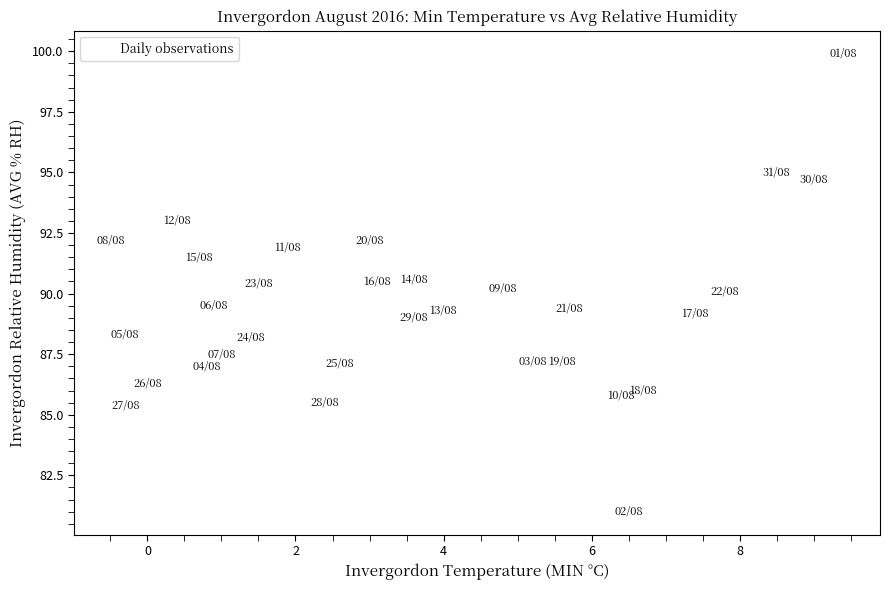

What is the range of Y values (max minus min)?

18.9